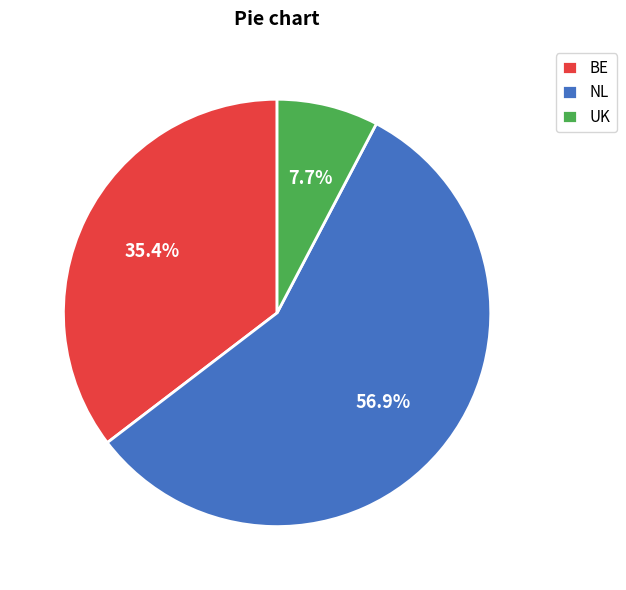

Which has a higher value, BE or NL?

NL